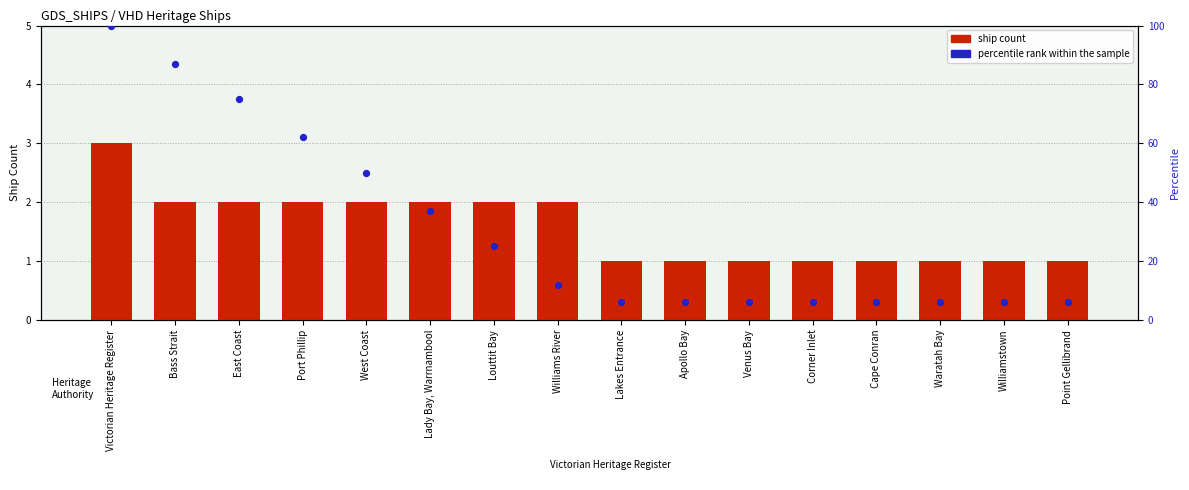

Which series reaches the maximum Y coordinate?

percentile rank within the sample